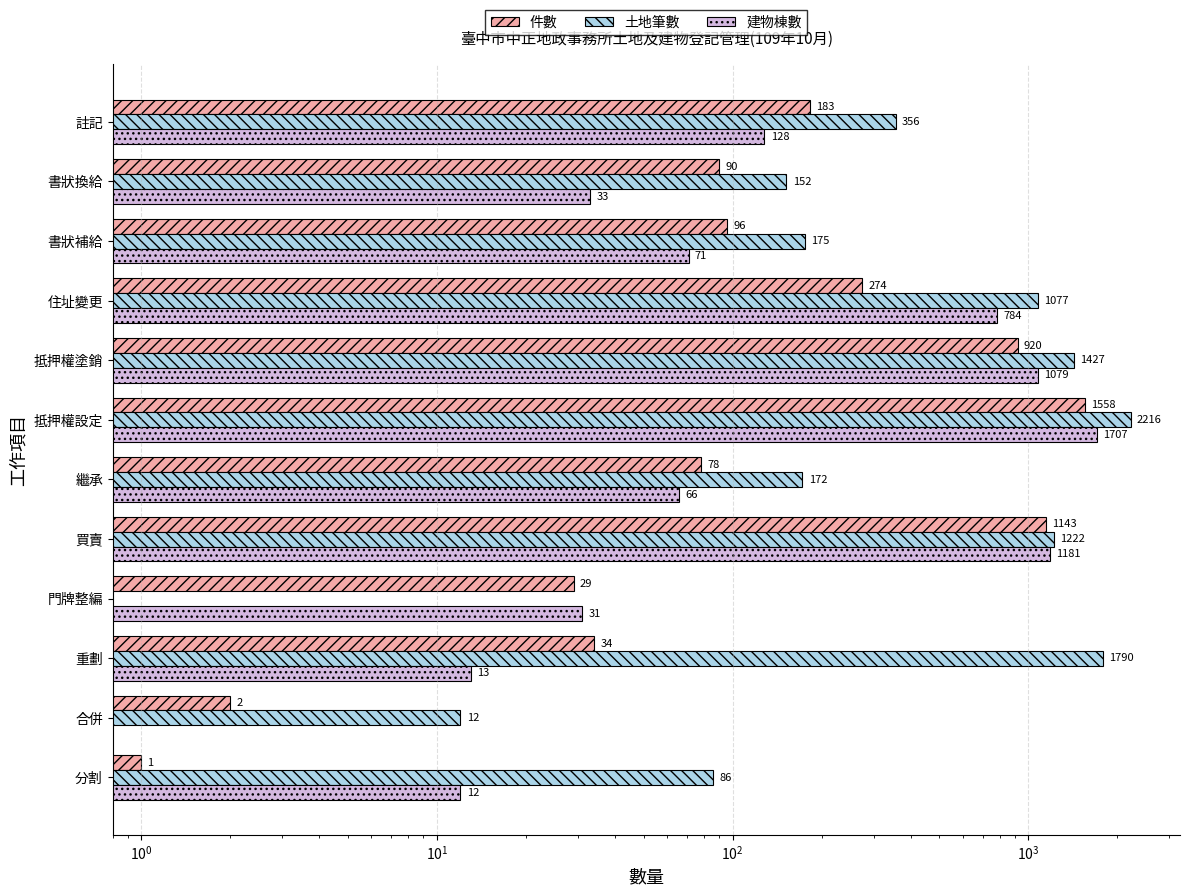

Is it true that 建物棟數 equals 20 at 分割?

False